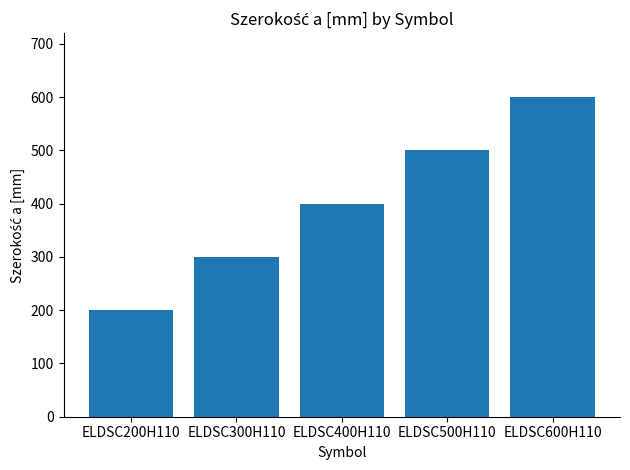

What is the minimum value shown in the chart?

200